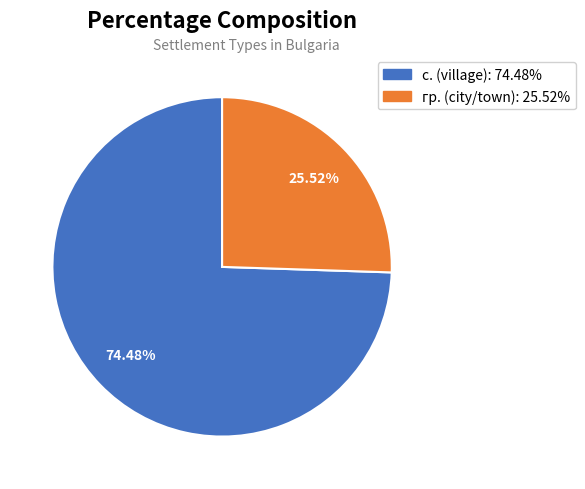

What percentage is NOT represented by гр.?

74.5%